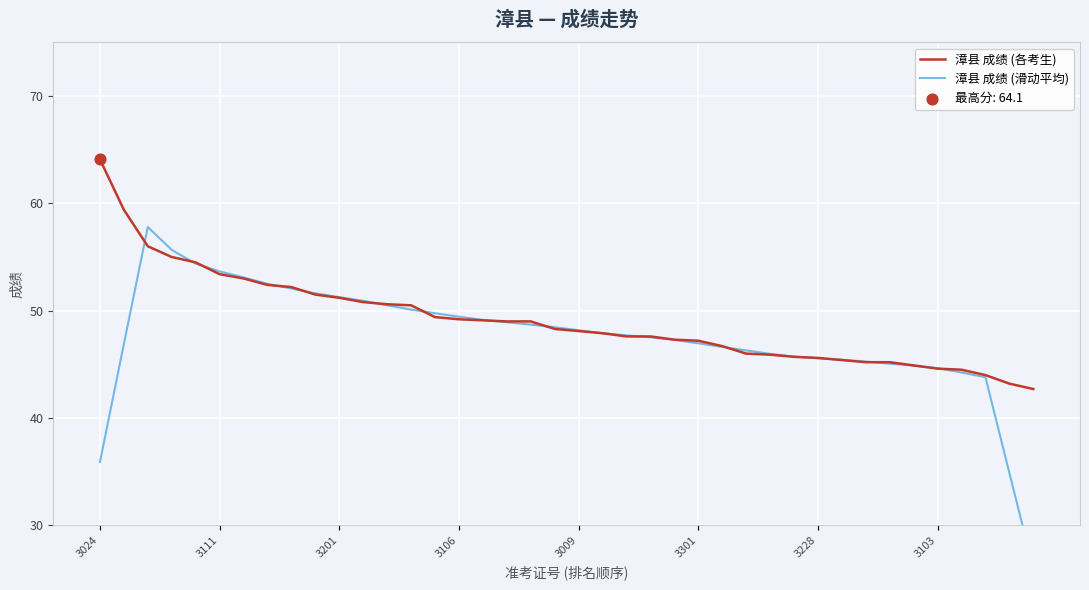

What is the lowest value of the 漳县 成绩 (各考生) series?

42.7